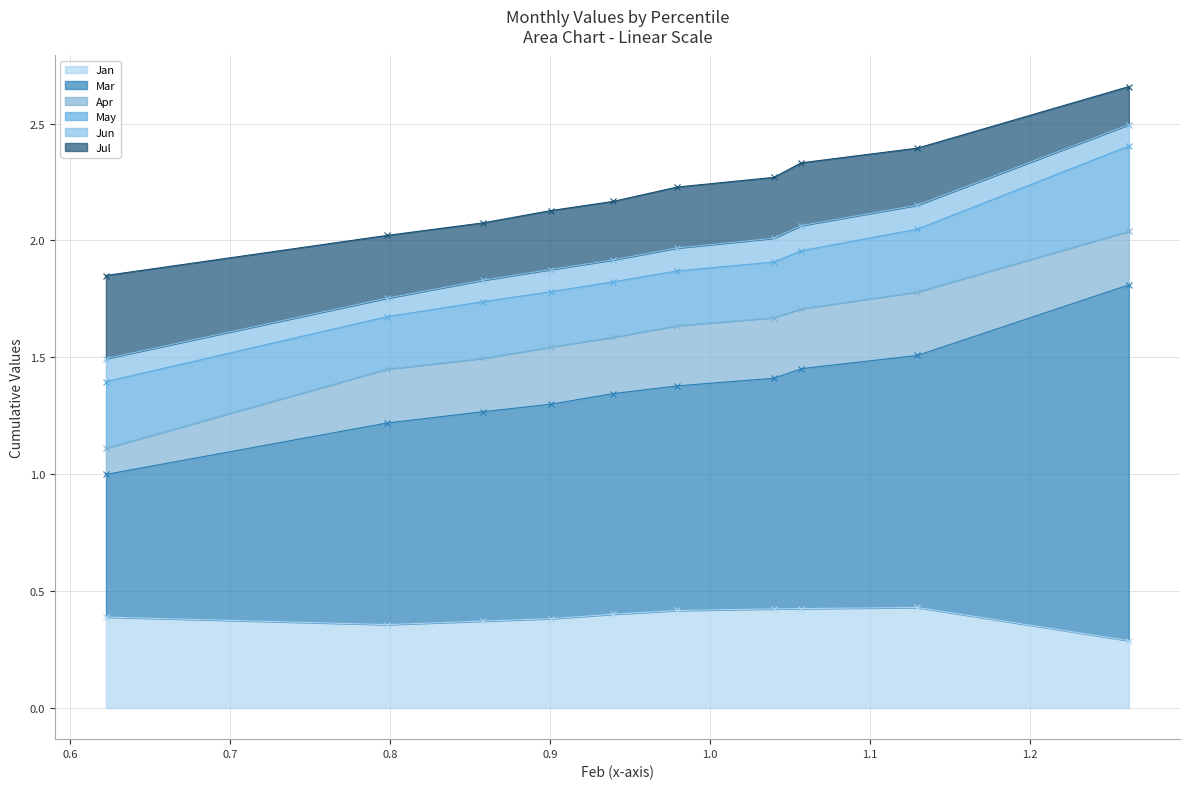

True or false: Jan and Apr intersect in this chart.

False